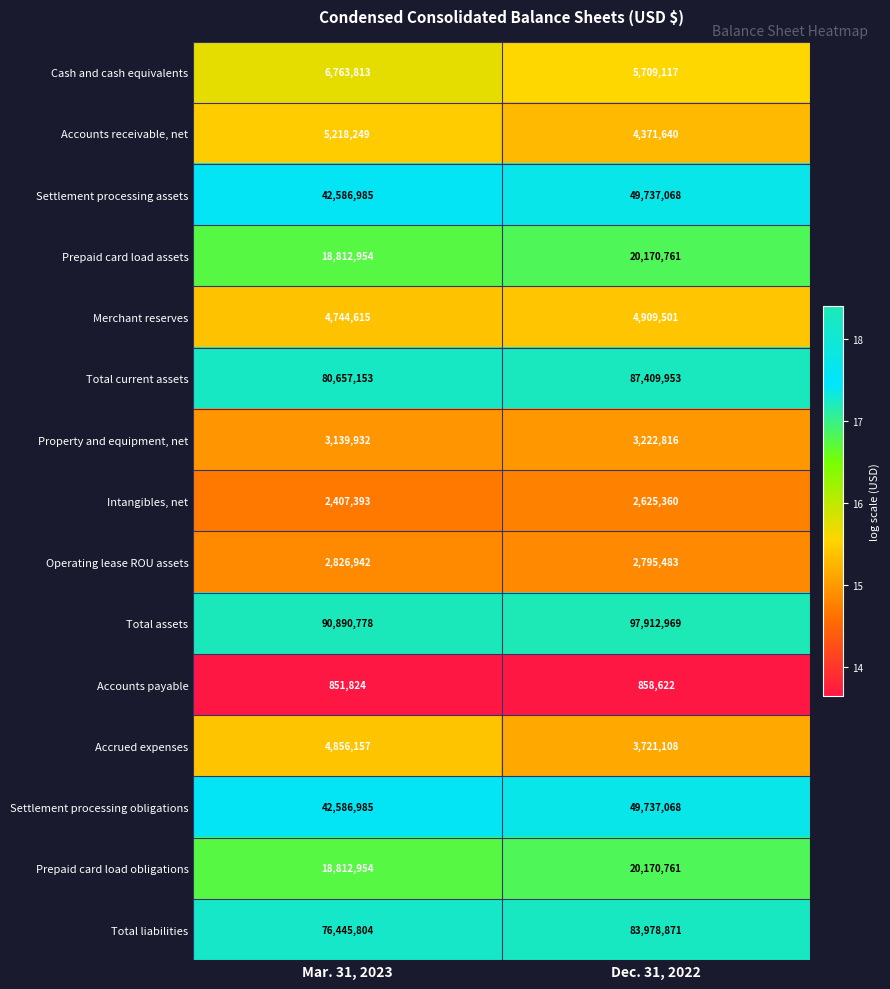

What is the average value of the Merchant reserves series?

4827058